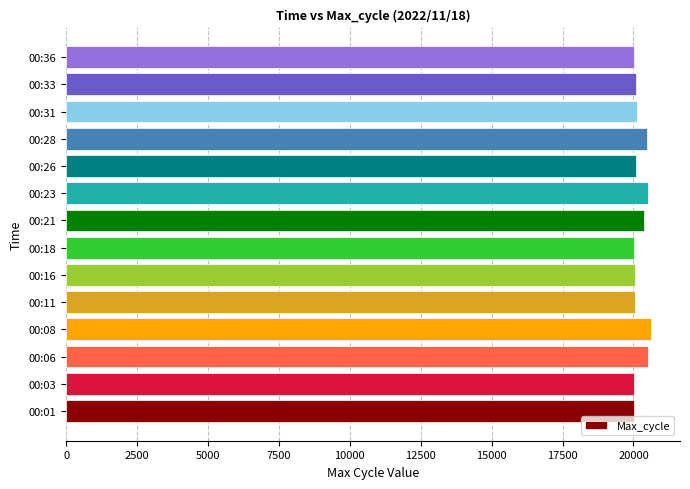

What is the ratio of the value at 00:21 to the value at 00:31?

1.0